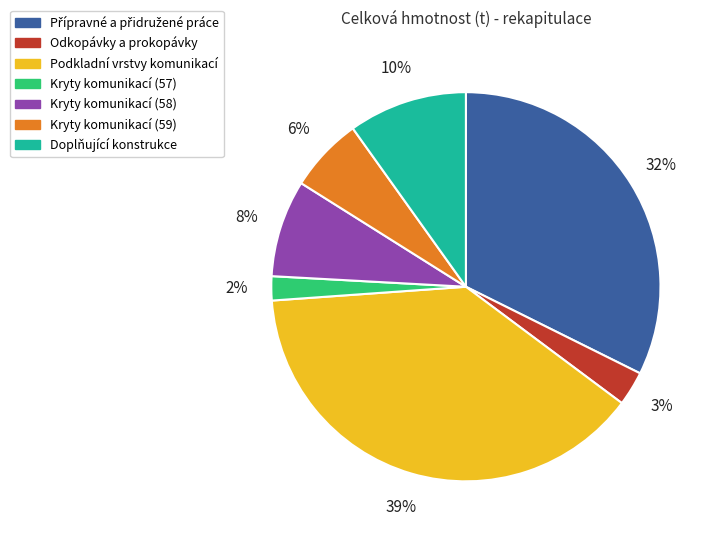

What percentage is the Kryty komunikací (57) slice, to the nearest percent?

2%